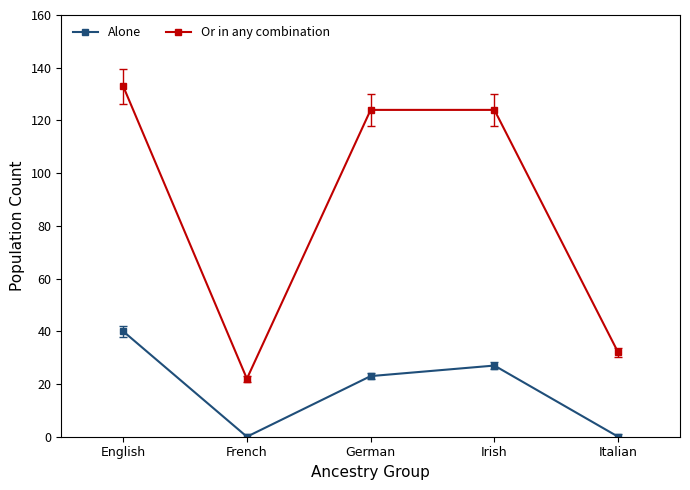

What is the sum of all Alone values?

90